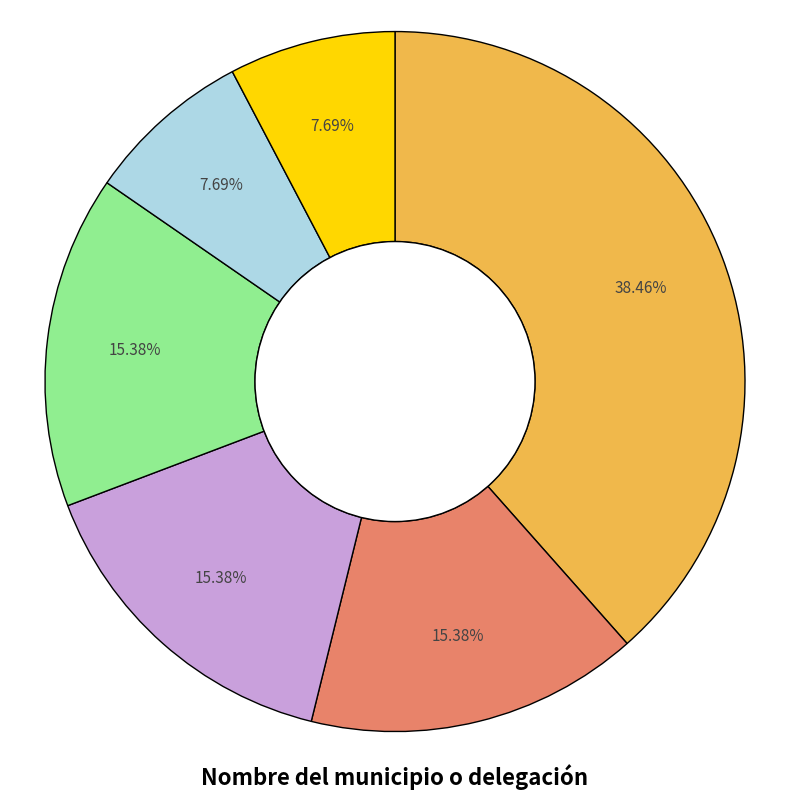

Is there a majority slice in this chart?

No